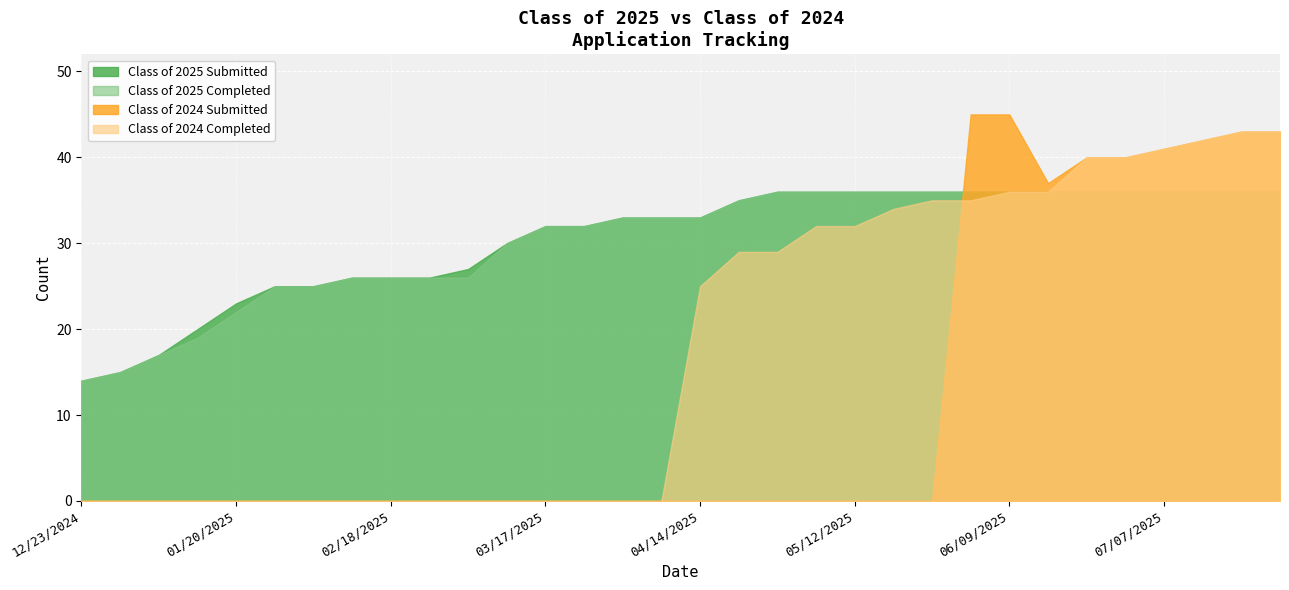

At which label does Class of 2024 Completed reach its minimum?

12/23/2024